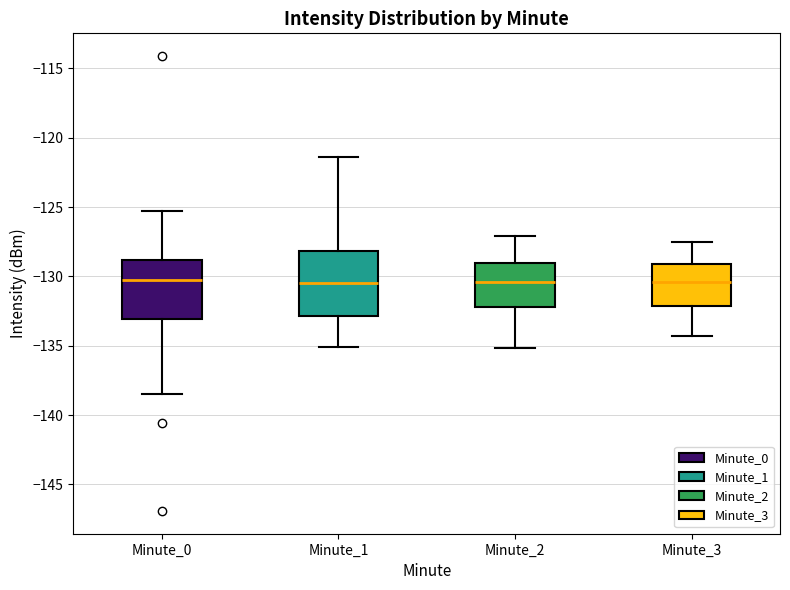

Reading left to right, read every box against the y-axis: the position of its median line, the range the box covers, and the ends of its whiskers. The values are not printed on the chart, so give them approximately, as read against the axis.

Minute_0: median -130.5, box -133.0 to -129.0, whiskers -138.5 to -125.5
Minute_1: median -130.5, box -133.0 to -128.0, whiskers -135.0 to -121.5
Minute_2: median -130.5, box -132.0 to -129.0, whiskers -135.0 to -127.0
Minute_3: median -130.5, box -132.0 to -129.0, whiskers -134.5 to -127.5